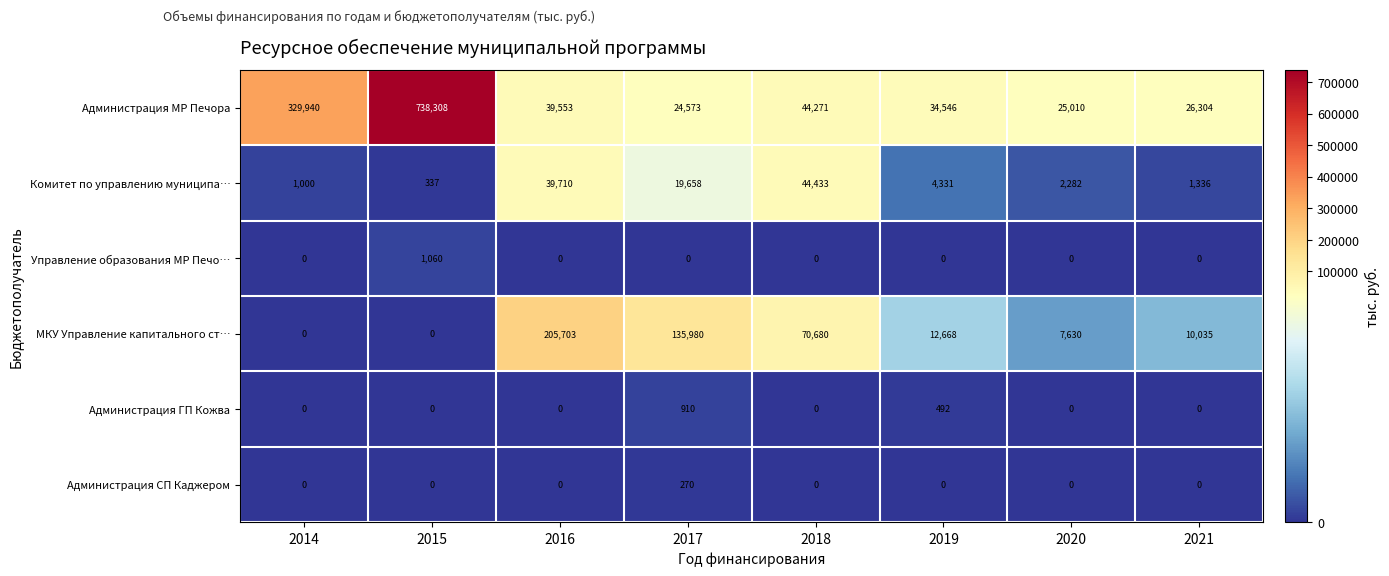

How many data points does each series have?

8